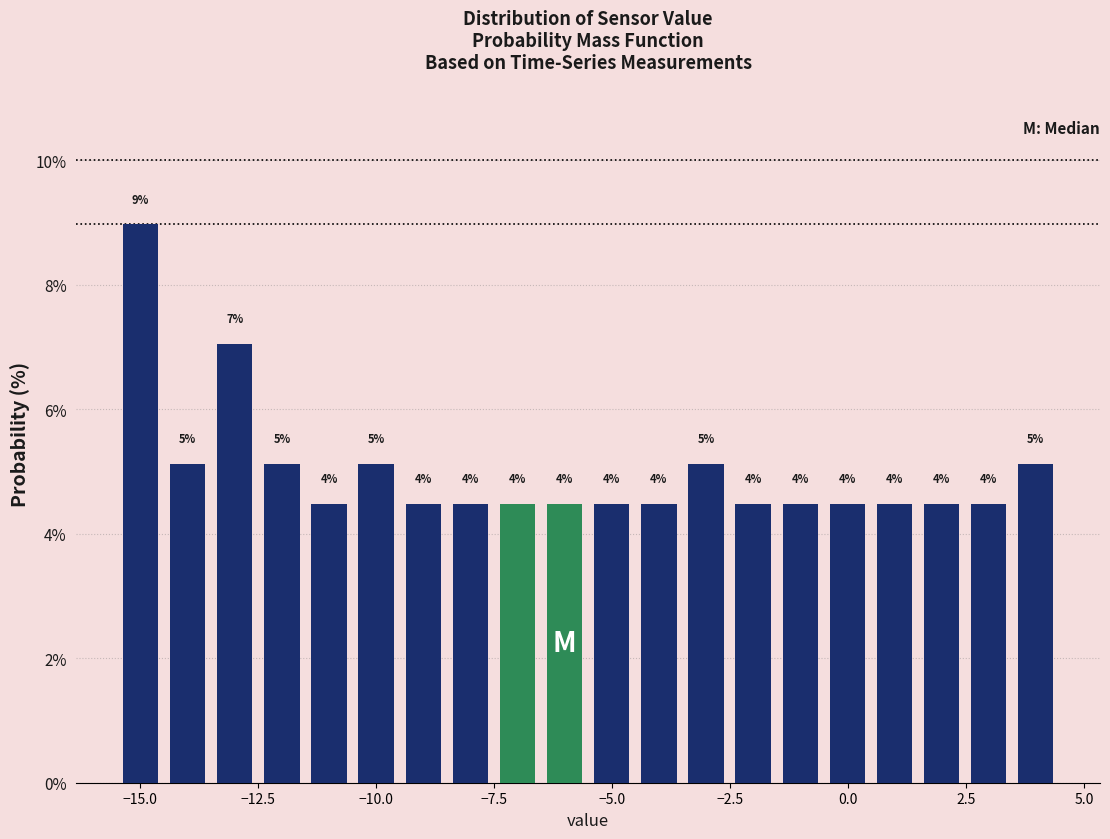

Around what value on the x-axis is the tallest bar? Give the approximate position of its centre, as read against the axis.

-15.0